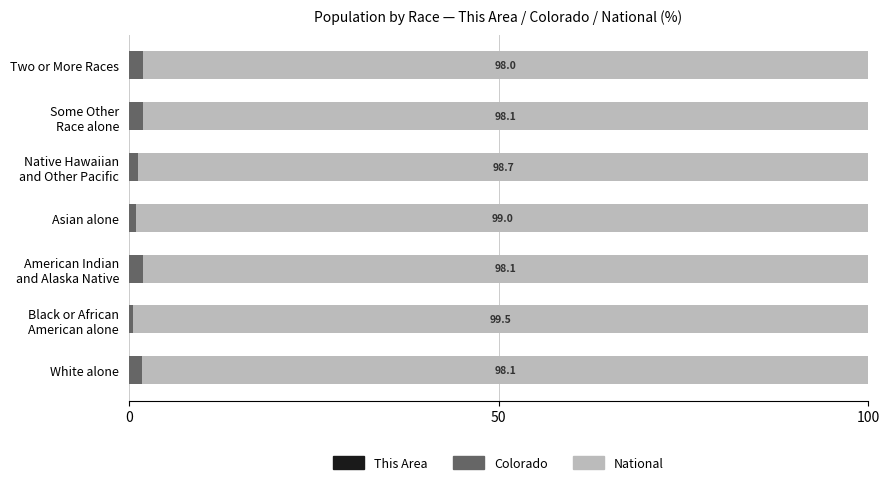

Reading right to left, transcribe all the data shown in this chart.

This Area: 0.1	0.0	0.1	0.0	0.1	0.0	0.1
Colorado: 1.9	1.9	1.2	0.9	1.9	0.5	1.8
National: 98.0	98.1	98.7	99.0	98.1	99.5	98.1